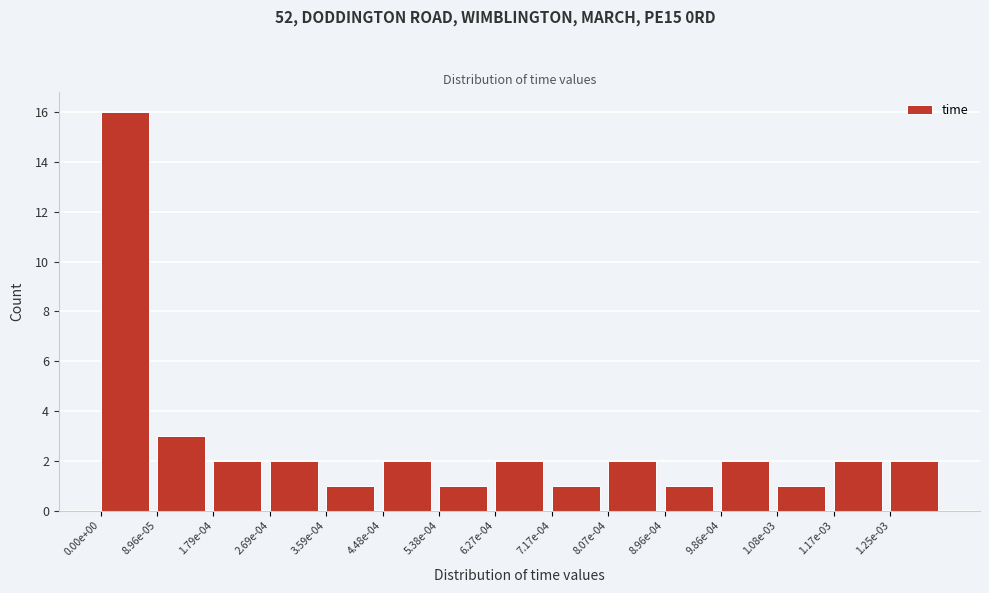

Reading left to right, list all the values displayed in this chart.

16	3	2	2	1	2	1	2	1	2	1	2	1	2	2